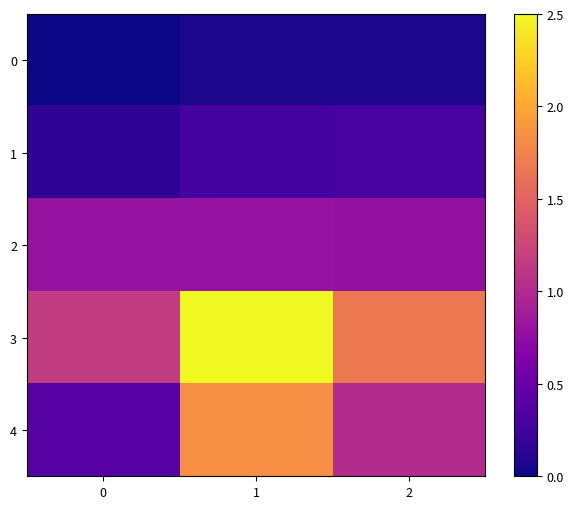

At how many categories does at least one series exceed 1?

3